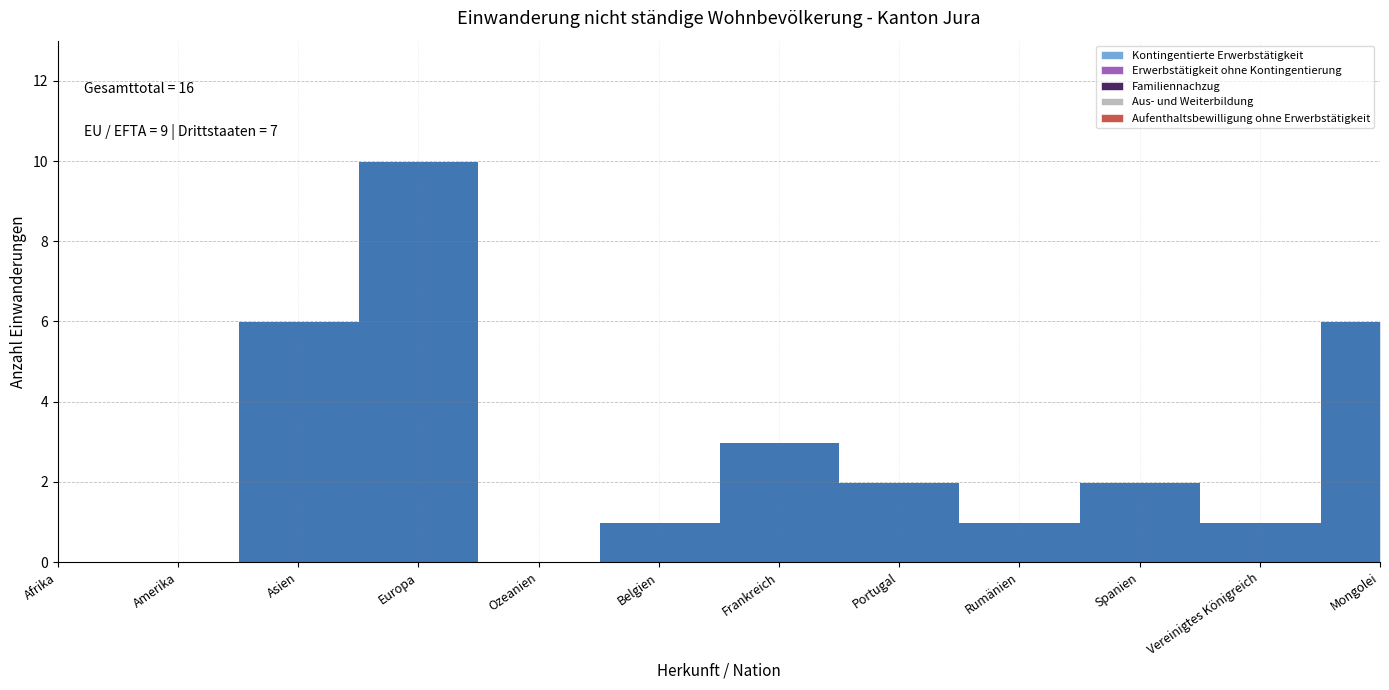

Is the value of Kontingentierte Erwerbstätigkeit at Mongolei greater than the value of Aufenthaltsbewilligung ohne Erwerbstätigkeit at Asien?

No